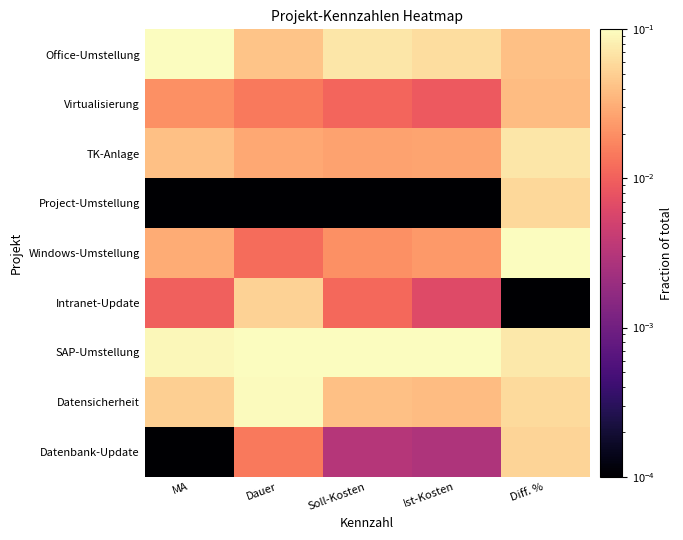

Reading left to right, transcribe all the data shown in this chart.

Office-Umstellung: MA=0.1	Dauer=0.0	Soll-Kosten=0.1	Ist-Kosten=0.1	Diff. %=0.0
Virtualisierung: MA=0.0	Dauer=0.0	Soll-Kosten=0.0	Ist-Kosten=0.0	Diff. %=0.0
TK-Anlage: MA=0.0	Dauer=0.0	Soll-Kosten=0.0	Ist-Kosten=0.0	Diff. %=0.1
Project-Umstellung: MA=0.0	Dauer=0.0	Soll-Kosten=0.0	Ist-Kosten=0.0	Diff. %=0.1
Windows-Umstellung: MA=0.0	Dauer=0.0	Soll-Kosten=0.0	Ist-Kosten=0.0	Diff. %=0.1
Intranet-Update: MA=0.0	Dauer=0.1	Soll-Kosten=0.0	Ist-Kosten=0.0	Diff. %=0.0
SAP-Umstellung: MA=0.1	Dauer=0.1	Soll-Kosten=0.1	Ist-Kosten=0.1	Diff. %=0.1
Datensicherheit: MA=0.1	Dauer=0.1	Soll-Kosten=0.0	Ist-Kosten=0.0	Diff. %=0.1
Datenbank-Update: MA=0.0	Dauer=0.0	Soll-Kosten=0.0	Ist-Kosten=0.0	Diff. %=0.1